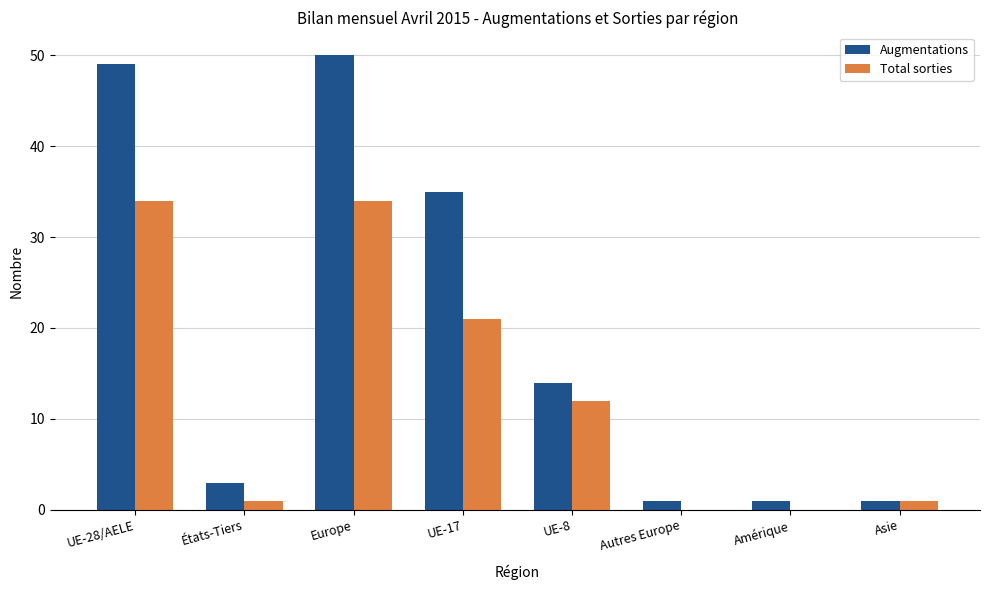

Reading right to left, extract all data points from this chart.

Augmentations: 1	1	1	14	35	50	3	49
Total sorties: 1	0	0	12	21	34	1	34